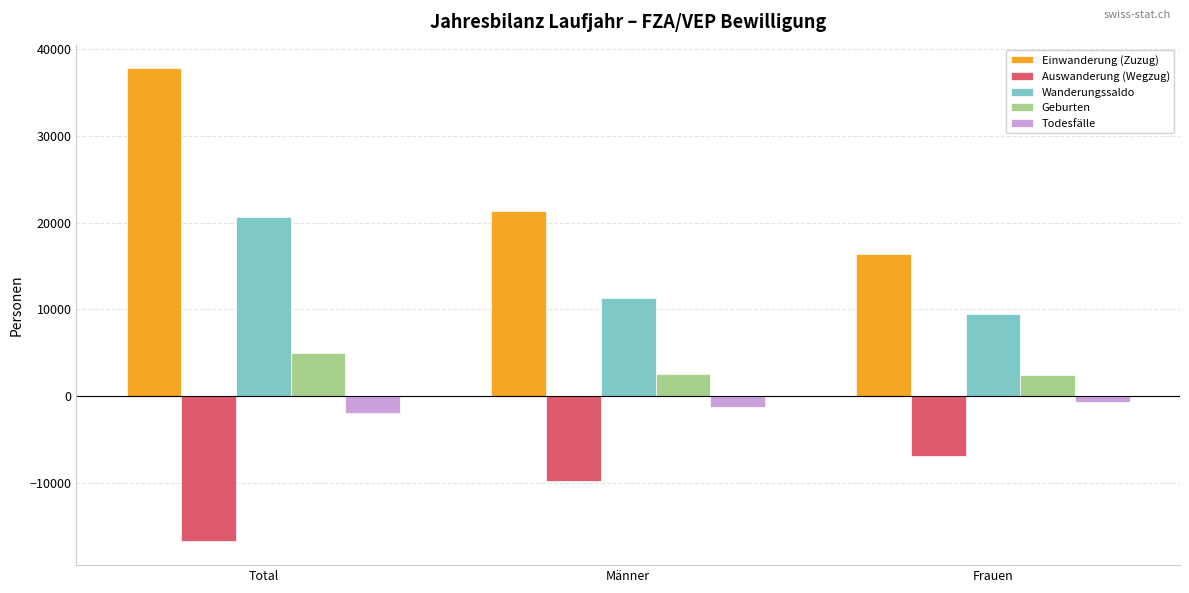

How many groups of bars are there?

3